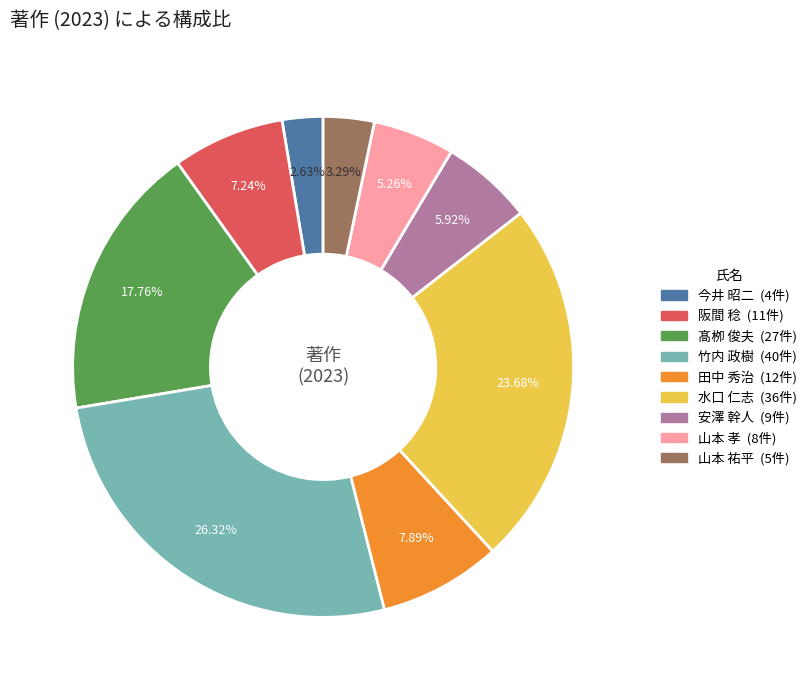

To the nearest percent, what is the average slice percentage?

11%